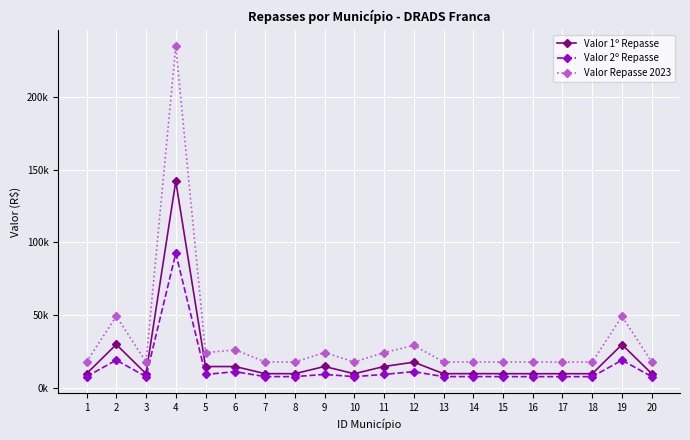

True or false: Valor Repasse 2023 and Valor 2º Repasse cross at least once.

False